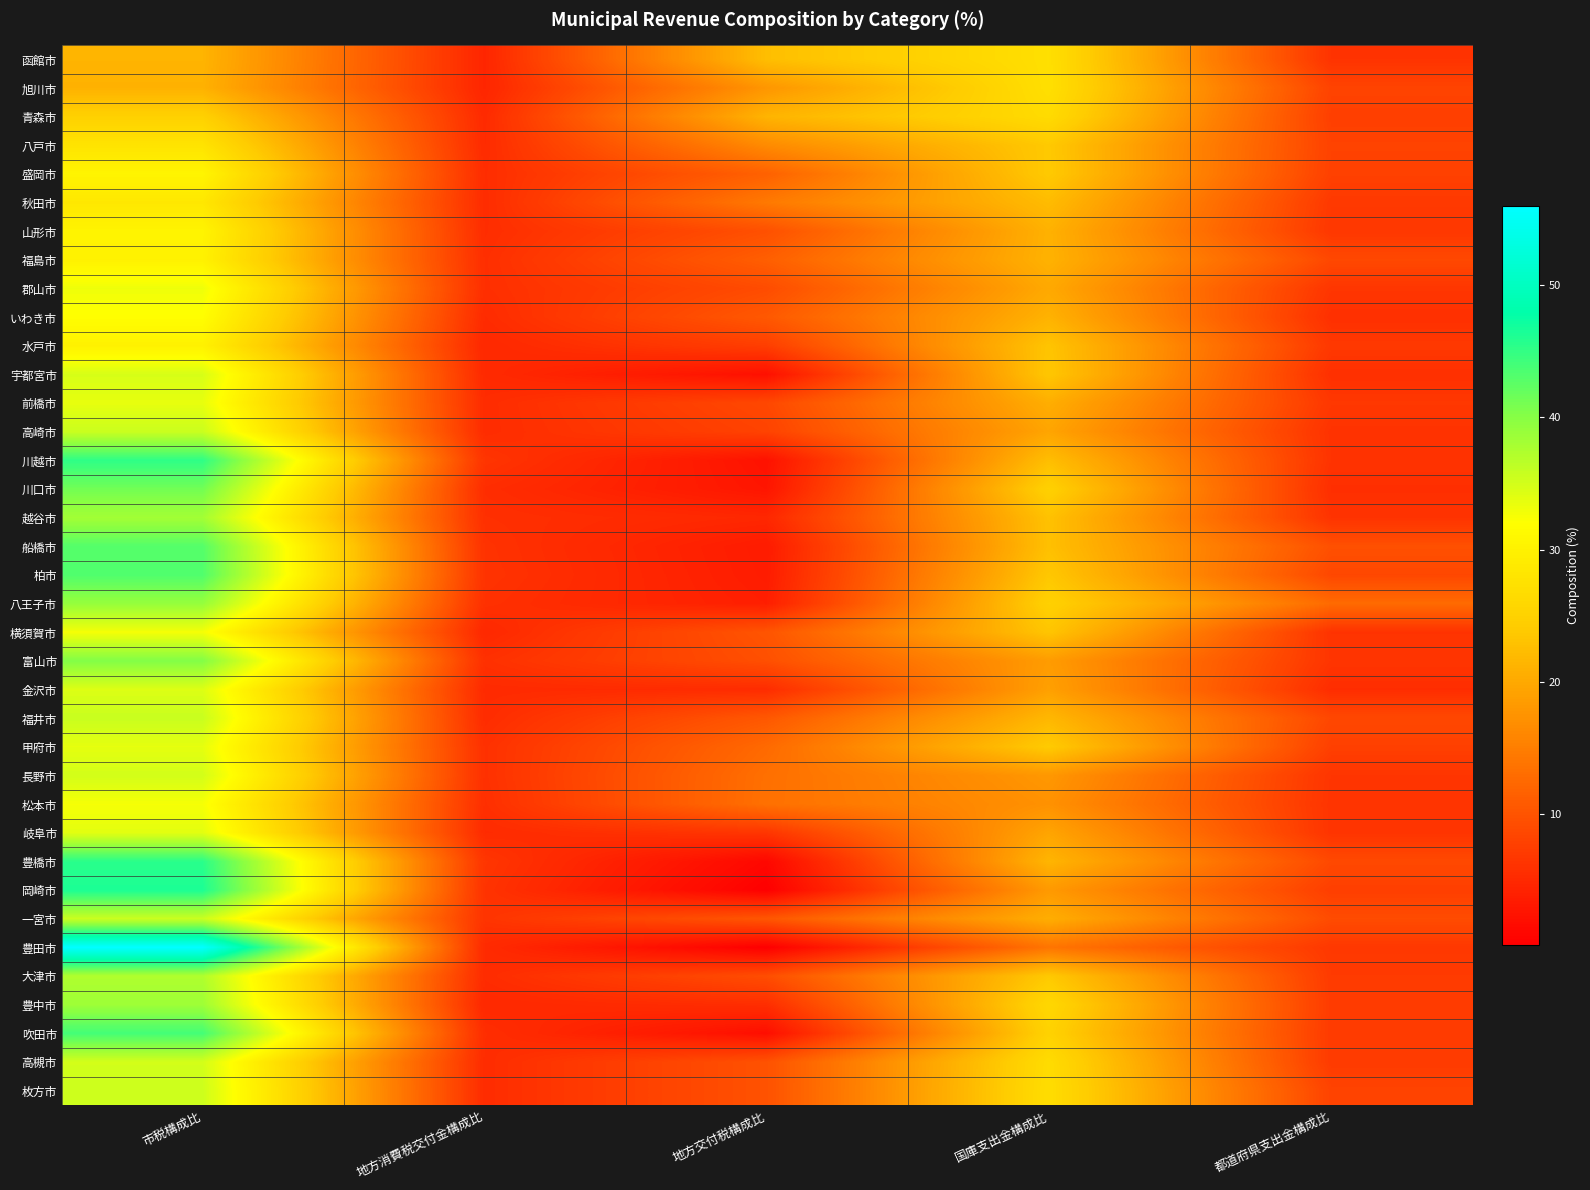

What is the minimum value shown in the chart?

0.1